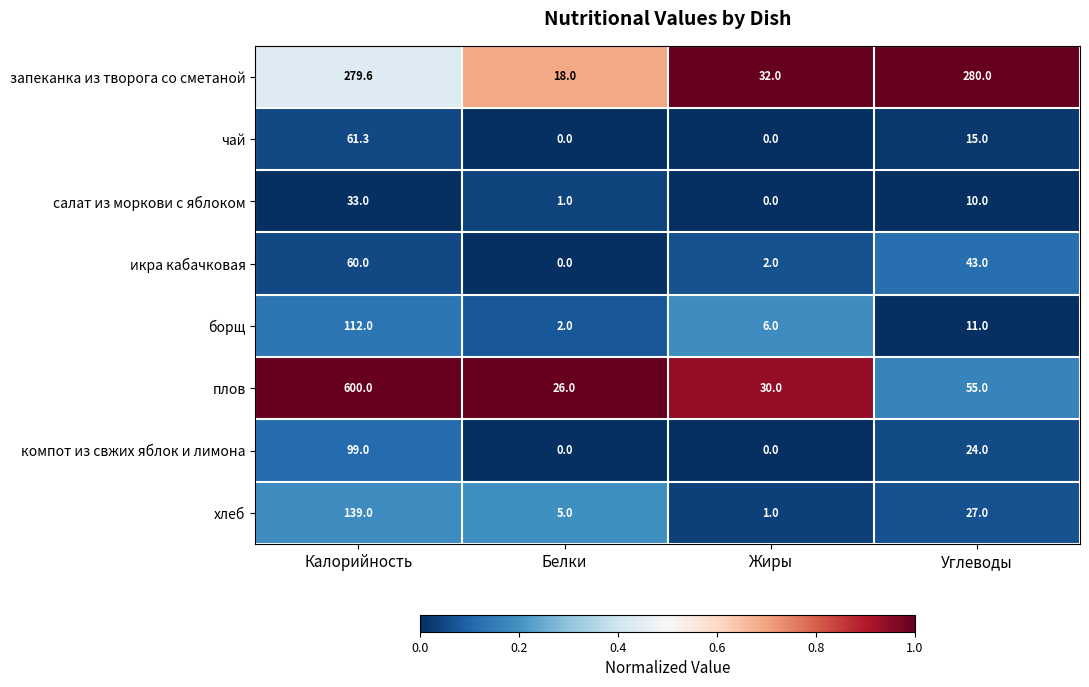

At which label does борщ first exceed 11?

Калорийность